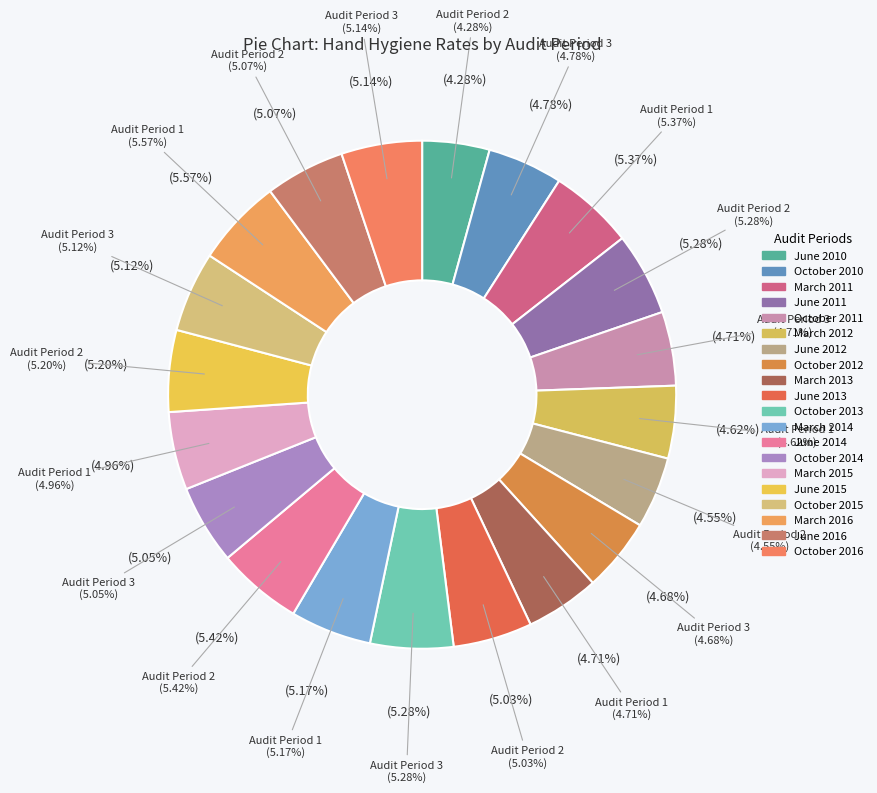

To the nearest percent, what percentage of the pie is Audit Period 1, ending March 2011?

5%